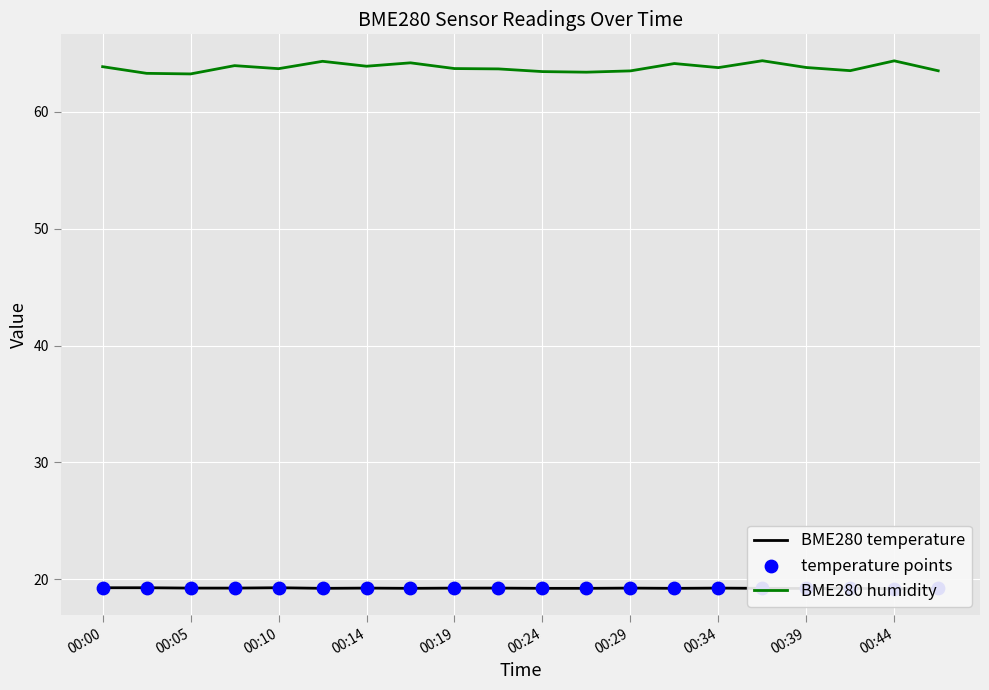

At which category is the sum across all series the highest?

15